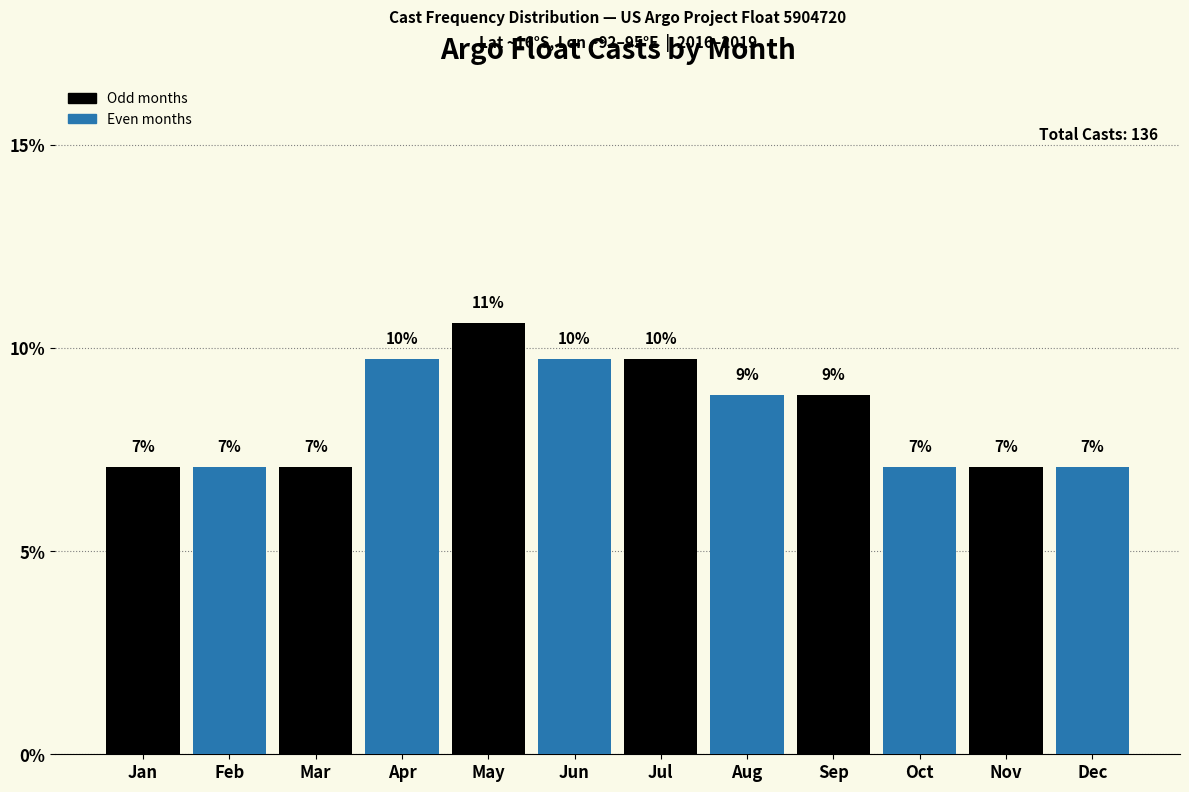

How many bars are there in total?

12